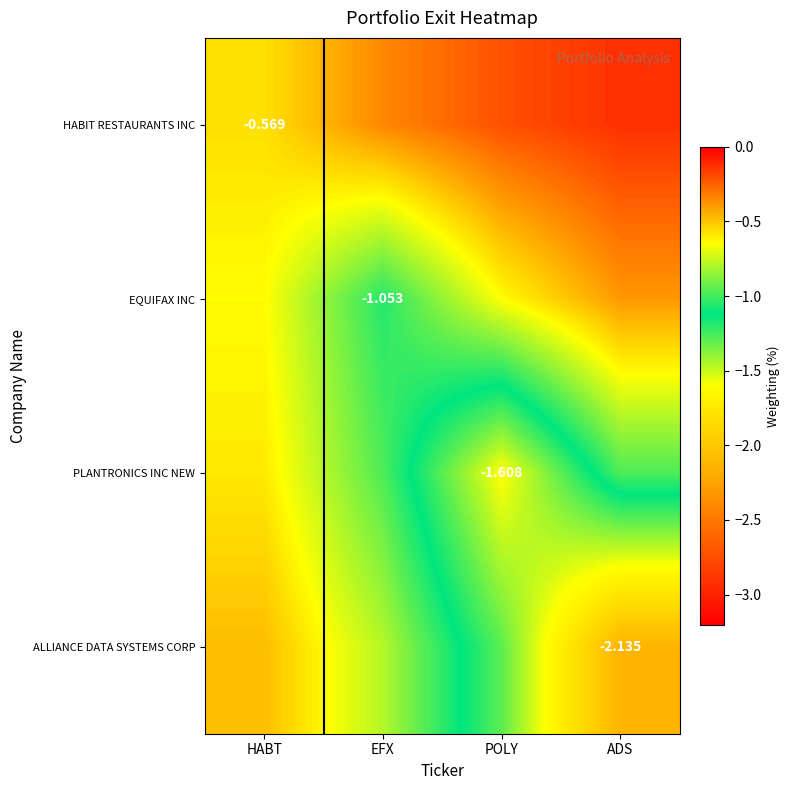

Between HABT and EFX, which series saw the biggest shift?

EQUIFAX INC